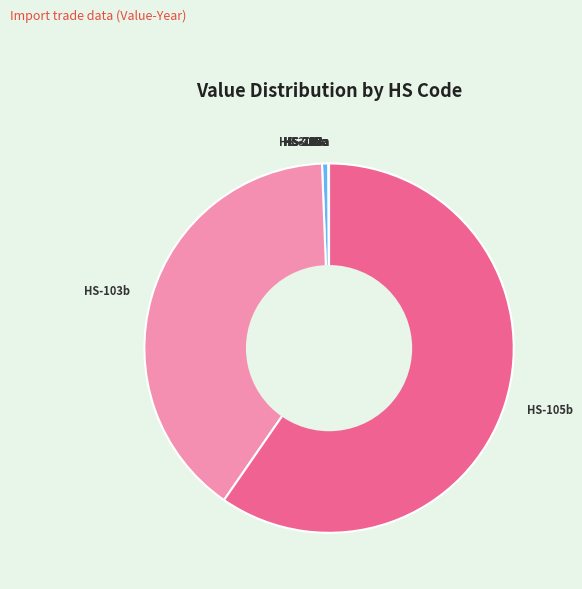

What is the largest slice in the pie chart?

HS-105b